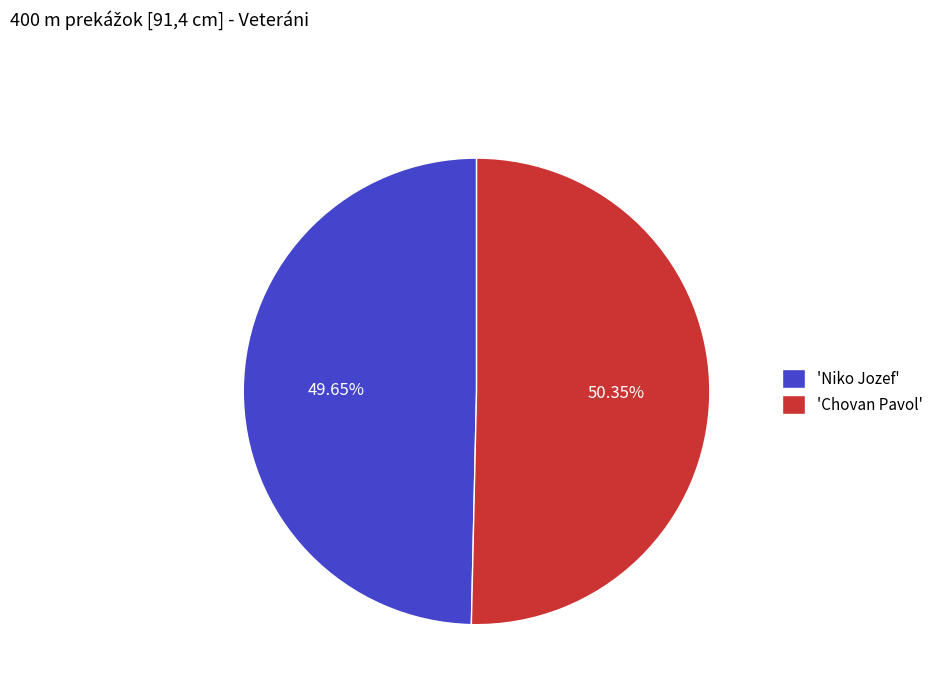

Approximately how many times larger is the value at 'Niko Jozef' compared to 'Chovan Pavol'?

1.0